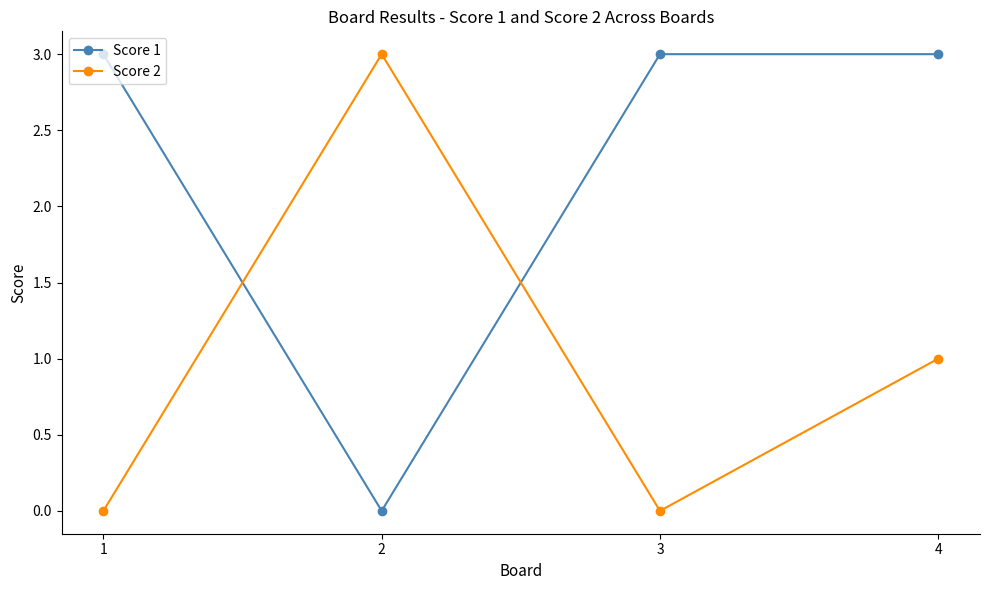

The Score 1 series shows 5 at 1. True or false?

False